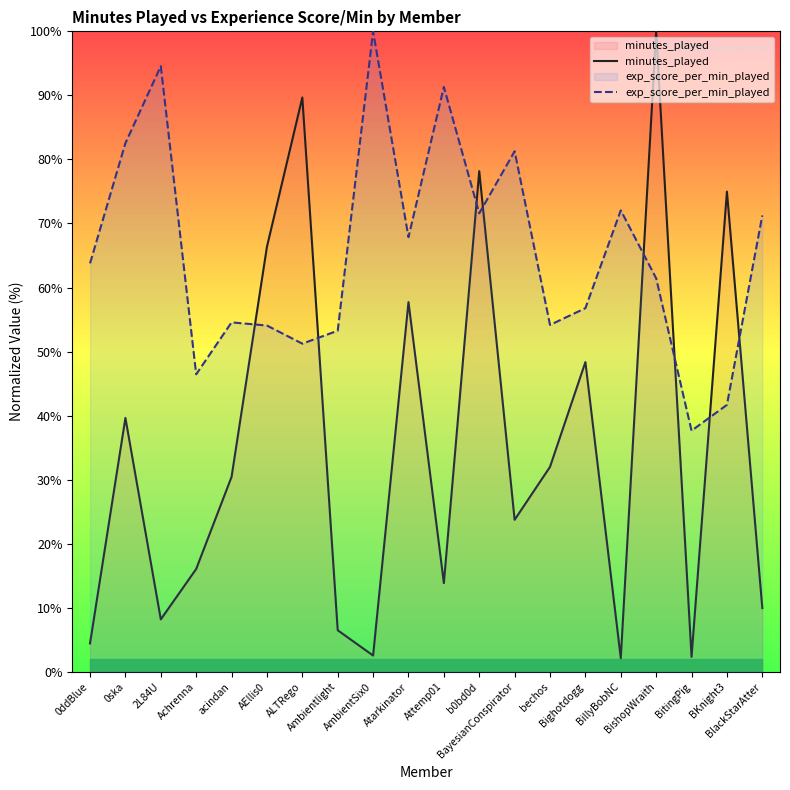

True or false: exp_score_per_min_played has a value of 54.2 at bechos.

True